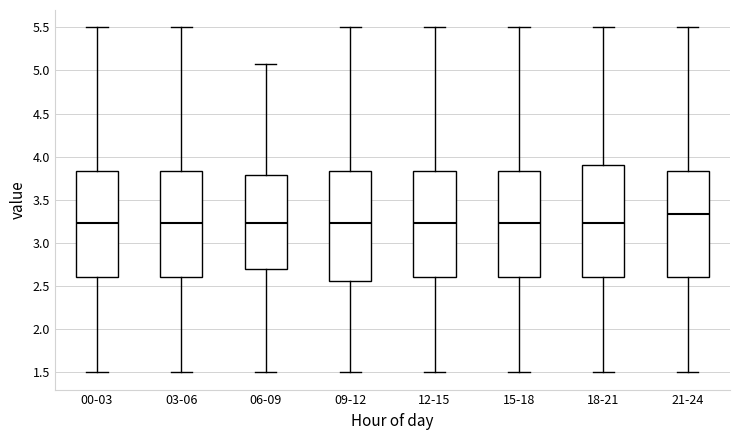

Reading left to right, transcribe this box plot: for each box, give where its median line is, the range the box spans, and where its two whiskers end, as read against the y-axis. The values are not printed on the chart, so give them approximately, as read against the axis.

00-03: median 3.25, box 2.60 to 3.85, whiskers 1.50 to 5.50
03-06: median 3.25, box 2.60 to 3.85, whiskers 1.50 to 5.50
06-09: median 3.25, box 2.70 to 3.80, whiskers 1.50 to 5.05
09-12: median 3.25, box 2.55 to 3.85, whiskers 1.50 to 5.50
12-15: median 3.25, box 2.60 to 3.85, whiskers 1.50 to 5.50
15-18: median 3.25, box 2.60 to 3.85, whiskers 1.50 to 5.50
18-21: median 3.25, box 2.60 to 3.90, whiskers 1.50 to 5.50
21-24: median 3.35, box 2.60 to 3.85, whiskers 1.50 to 5.50